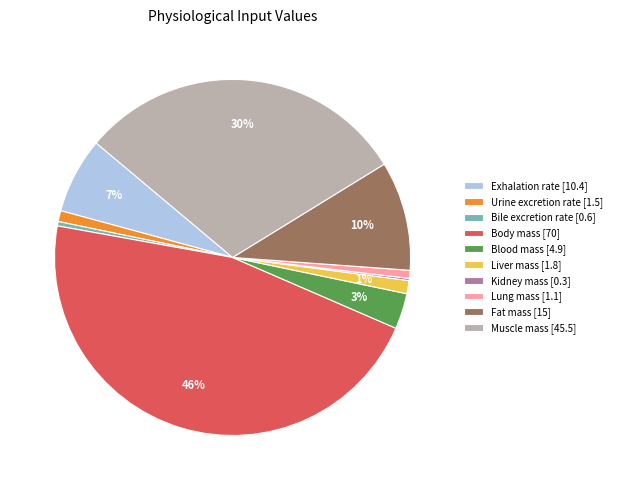

Which has a higher value, Exhalation rate [10.4] or Bile excretion rate [0.6]?

Exhalation rate [10.4]